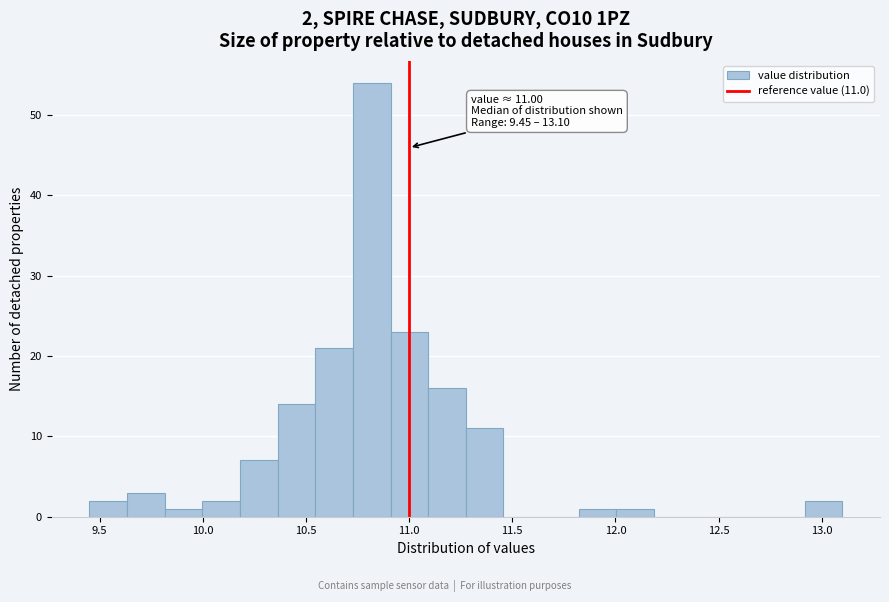

Around what value on the x-axis is the tallest bar? Give the approximate position of its centre, as read against the axis.

10.80